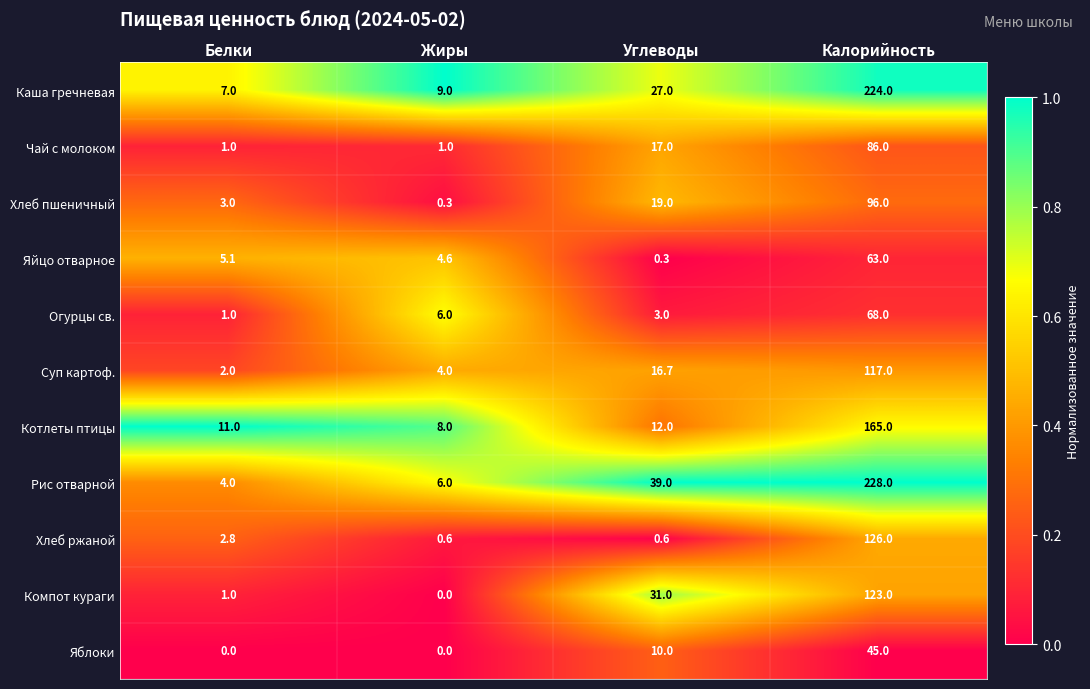

What is the difference between the Яйцо отварное values at Углеводы and Жиры?

4.3